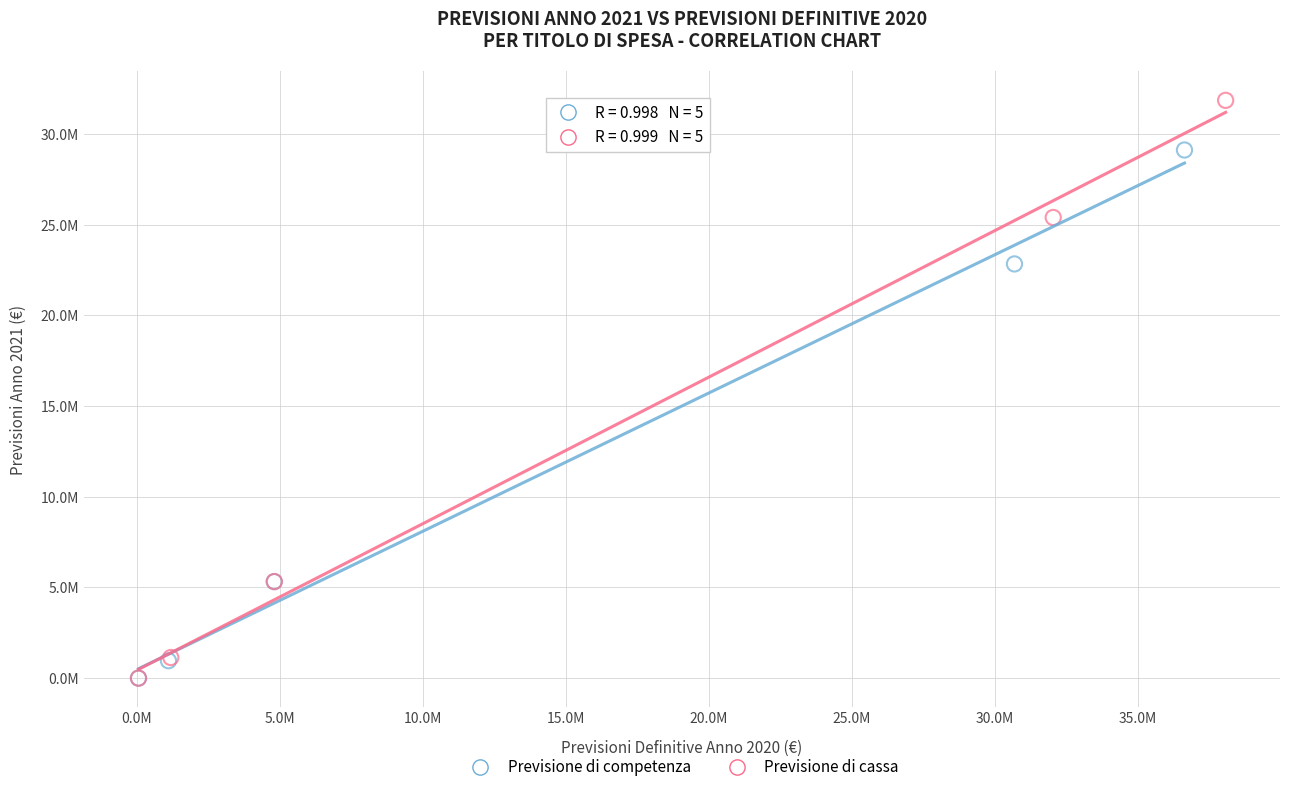

Which series reaches the maximum Y coordinate?

Previsione di cassa